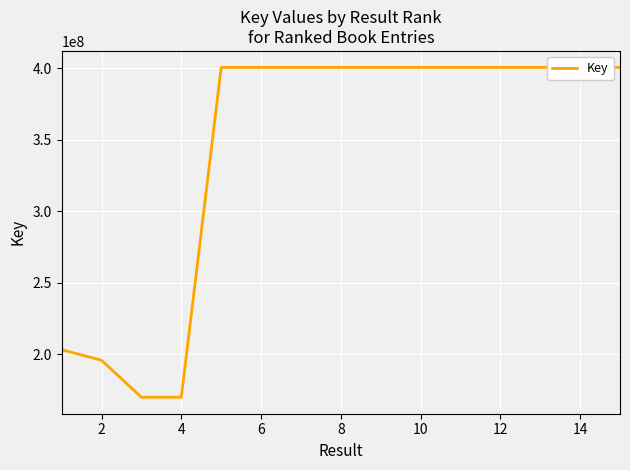

What is the sum of all values?

5147237416